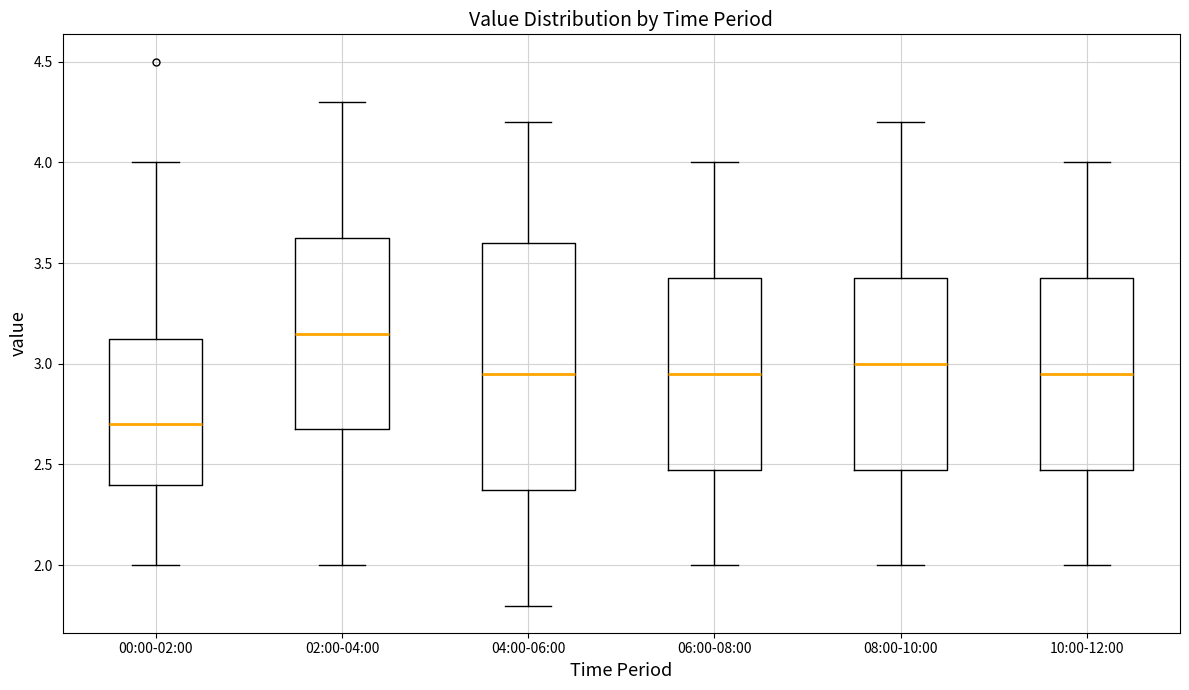

Which box has the lowest median line?

00:00-02:00